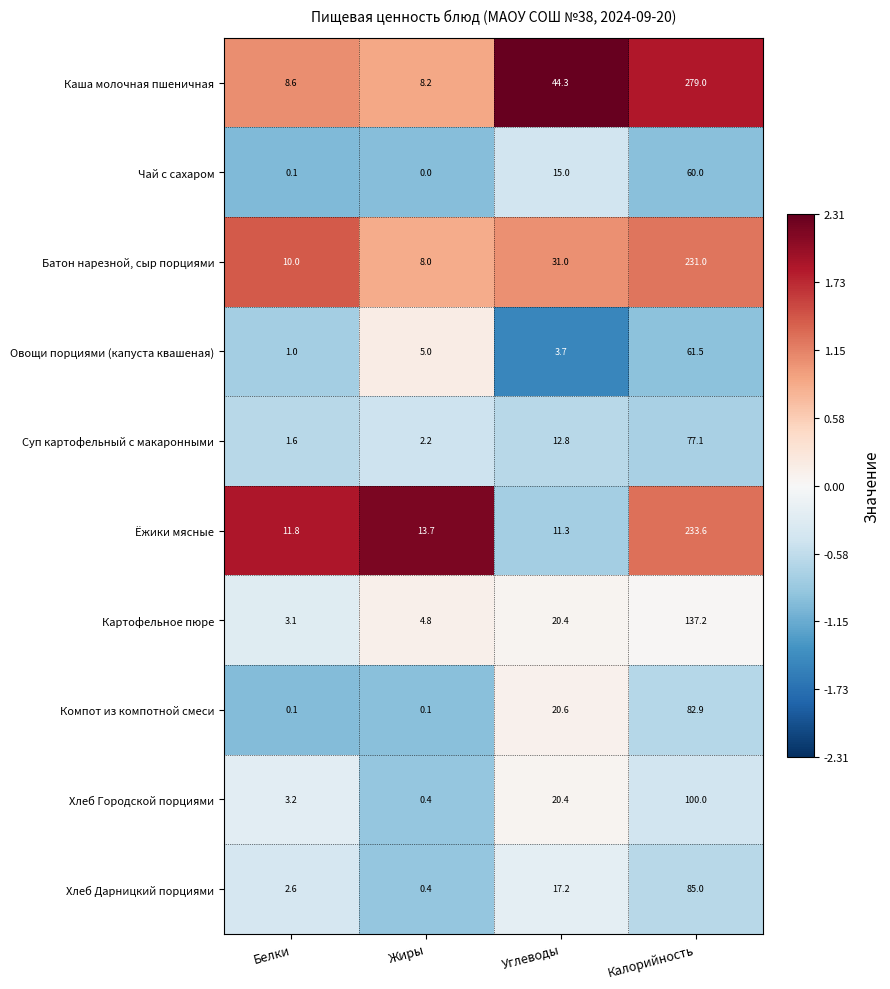

List the series in order of their peak value, lowest first.

Чай с сахаром, Овощи порциями (капуста квашеная), Суп картофельный с макаронными, Компот из компотной смеси, Хлеб Дарницкий порциями, Хлеб Городской порциями, Картофельное пюре, Батон нарезной, сыр порциями, Ёжики мясные, Каша молочная пшеничная